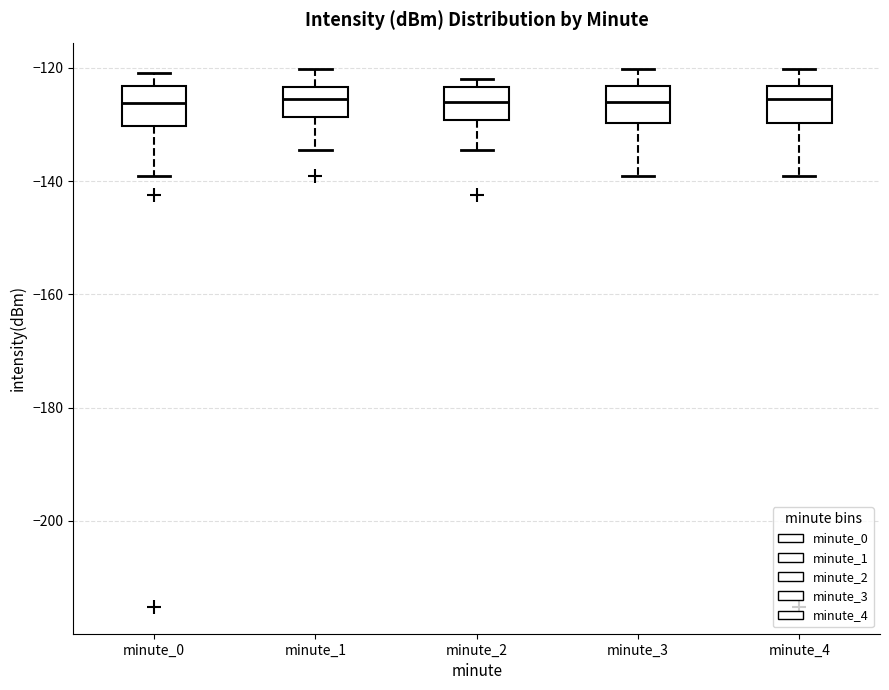

Where does the lower whisker of the box for minute_4 end on the y-axis? The values are not printed on the chart, so give them approximately, as read against the axis.

-140